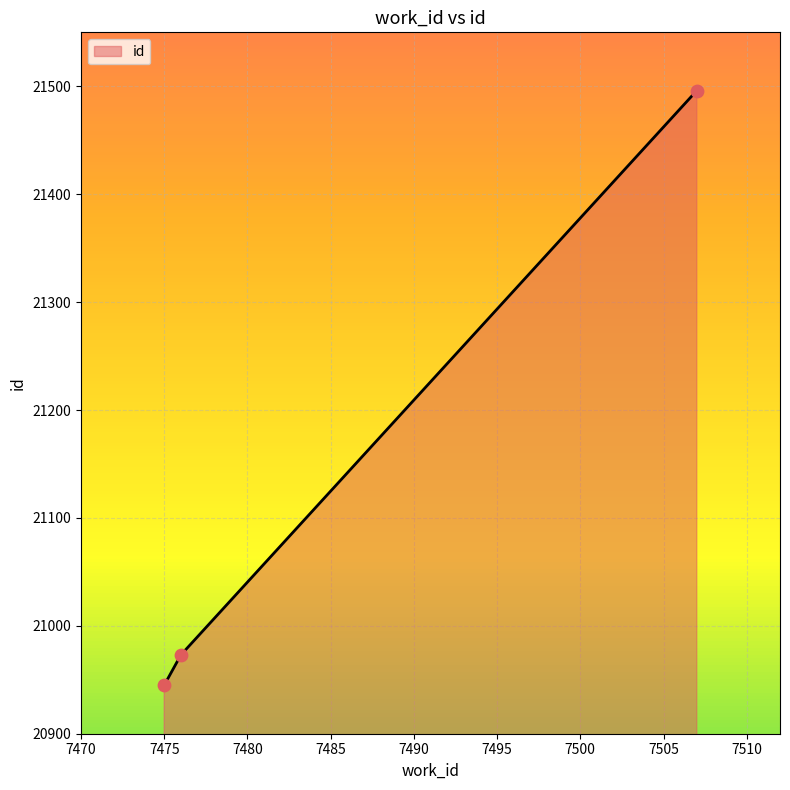

What is the greatest value displayed?

21496